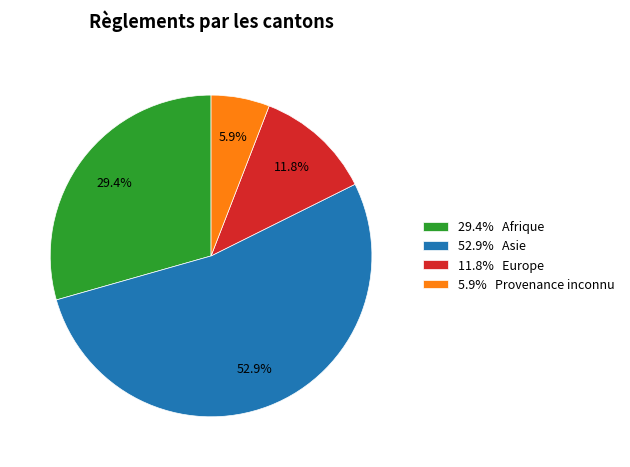

Which slice represents more than half of the pie?

52.9% Asie